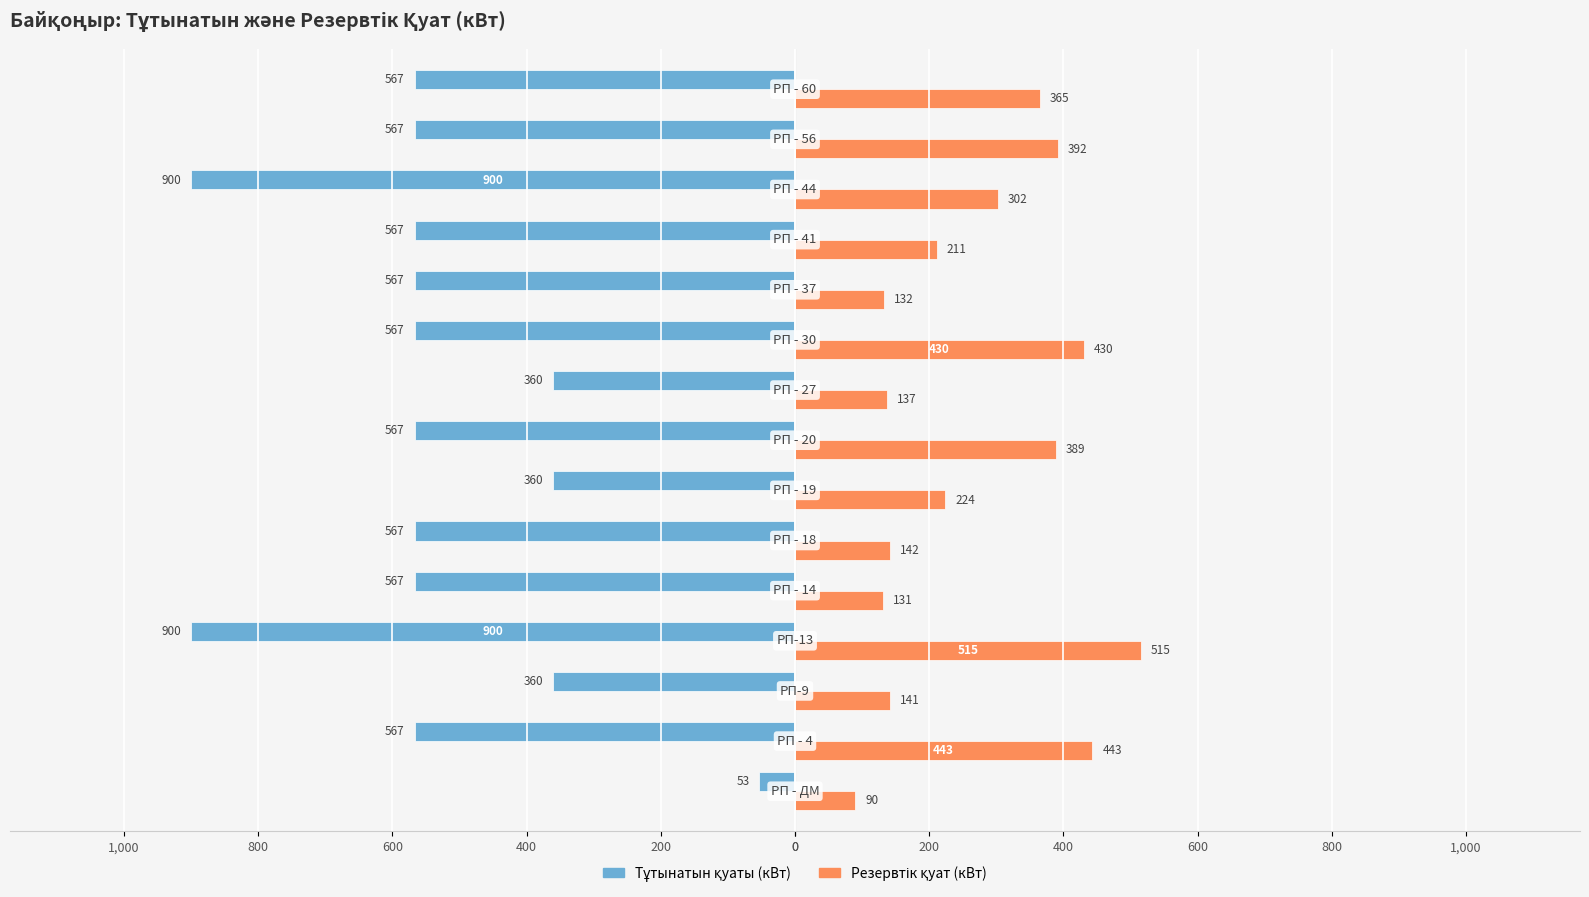

What is the difference between the maximum and minimum values in the Резервтік қуат (кВт) series?

425